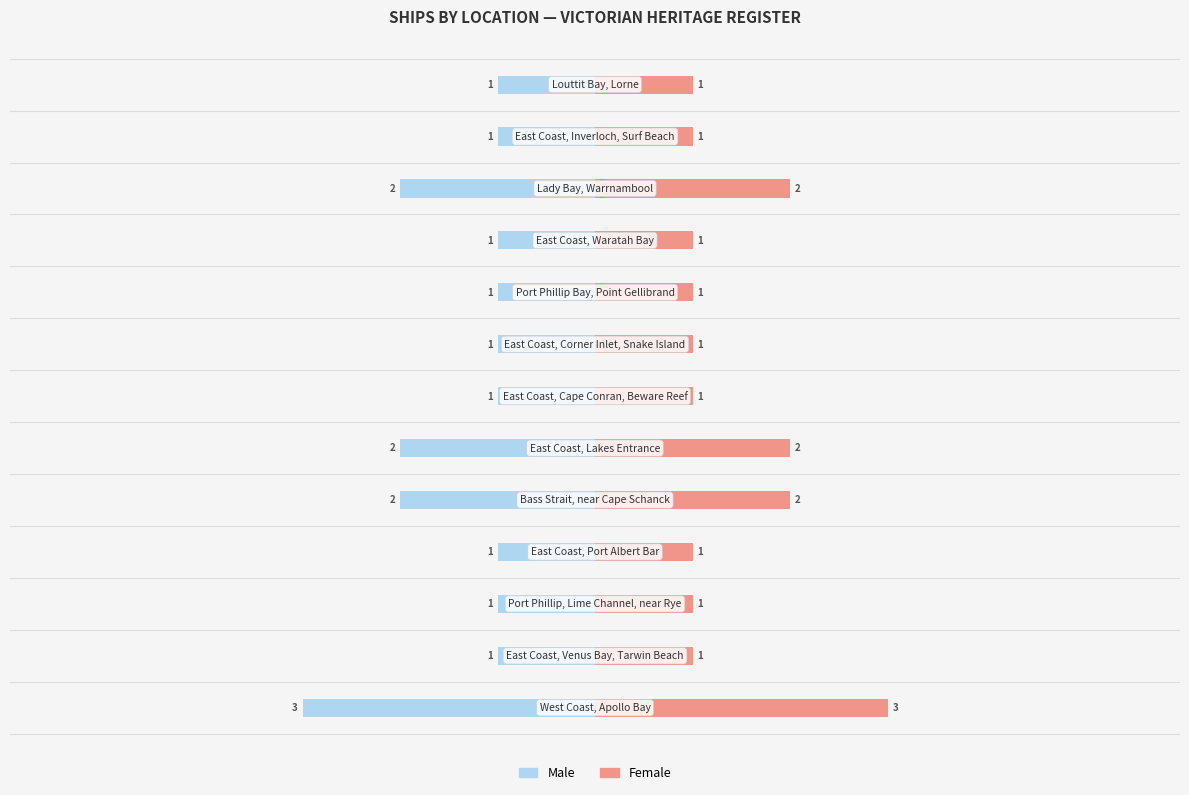

Is it true that Male equals -1 at 9?

True